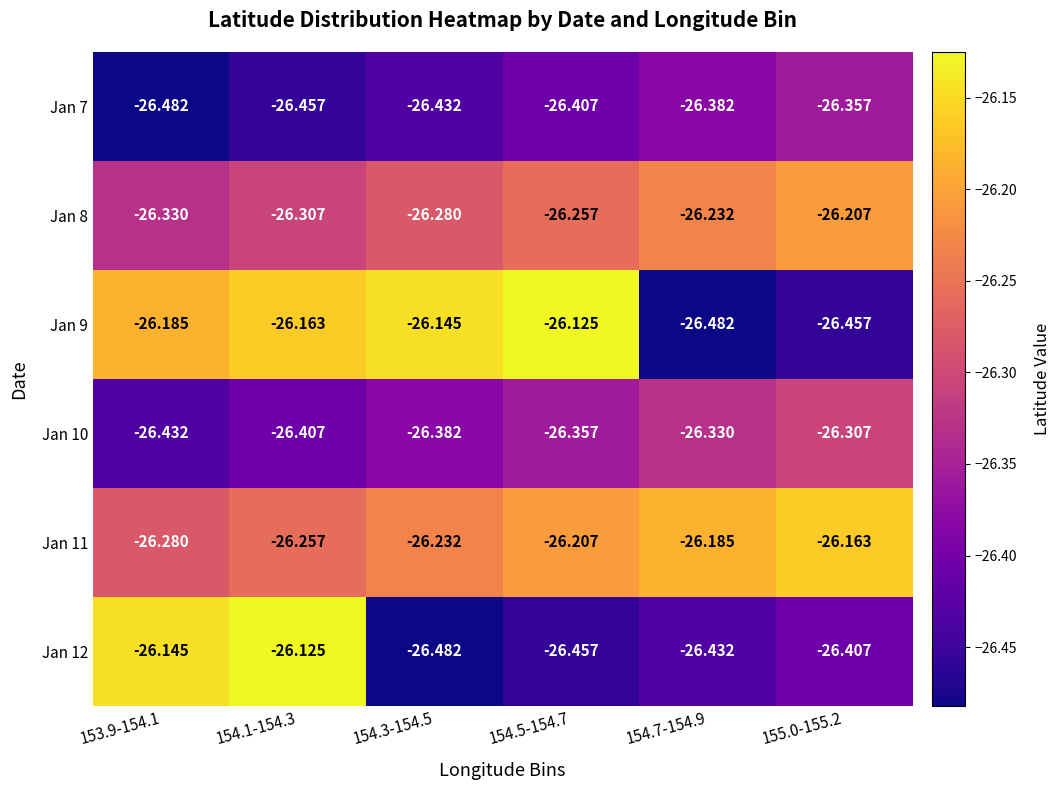

At 154.3-154.5, list the series in order from largest to smallest.

Jan 9, Jan 11, Jan 8, Jan 10, Jan 7, Jan 12